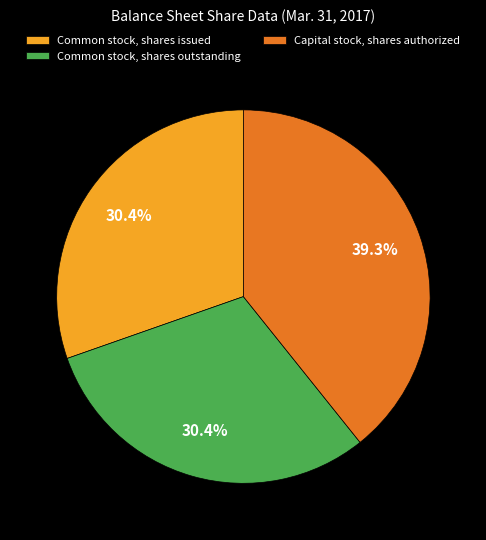

To the nearest percent, what is the difference between the largest and smallest slice percentages?

9%